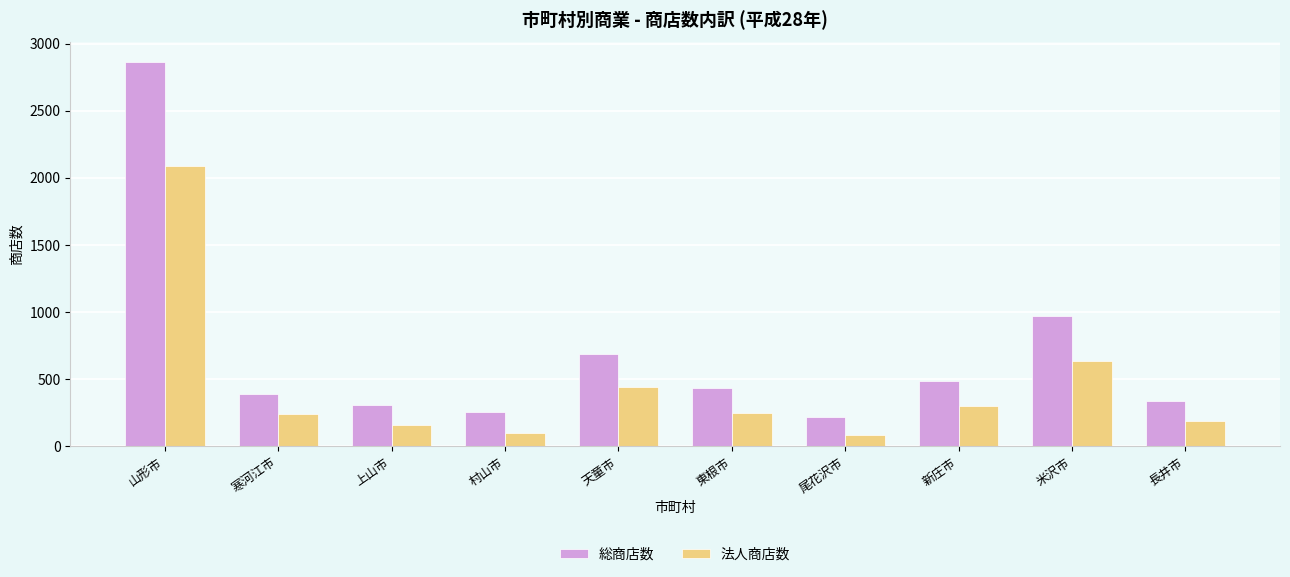

Rank the categories by 総商店数 value from highest to lowest.

山形市, 米沢市, 天童市, 新庄市, 東根市, 寒河江市, 長井市, 上山市, 村山市, 尾花沢市